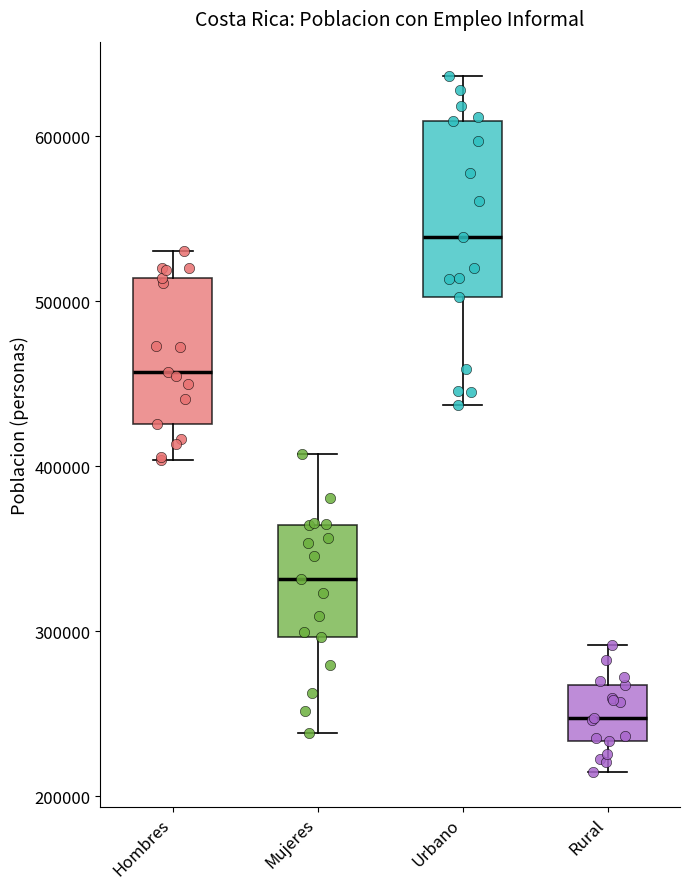

Reading left to right, transcribe this box plot: for each box, give where its median line is, the range the box spans, and where its two whiskers end, as read against the y-axis. The values are not printed on the chart, so give them approximately, as read against the axis.

Hombres: median 460000, box 430000 to 510000, whiskers 400000 to 530000
Mujeres: median 330000, box 300000 to 360000, whiskers 240000 to 410000
Urbano: median 540000, box 500000 to 610000, whiskers 440000 to 640000
Rural: median 250000, box 230000 to 270000, whiskers 210000 to 290000